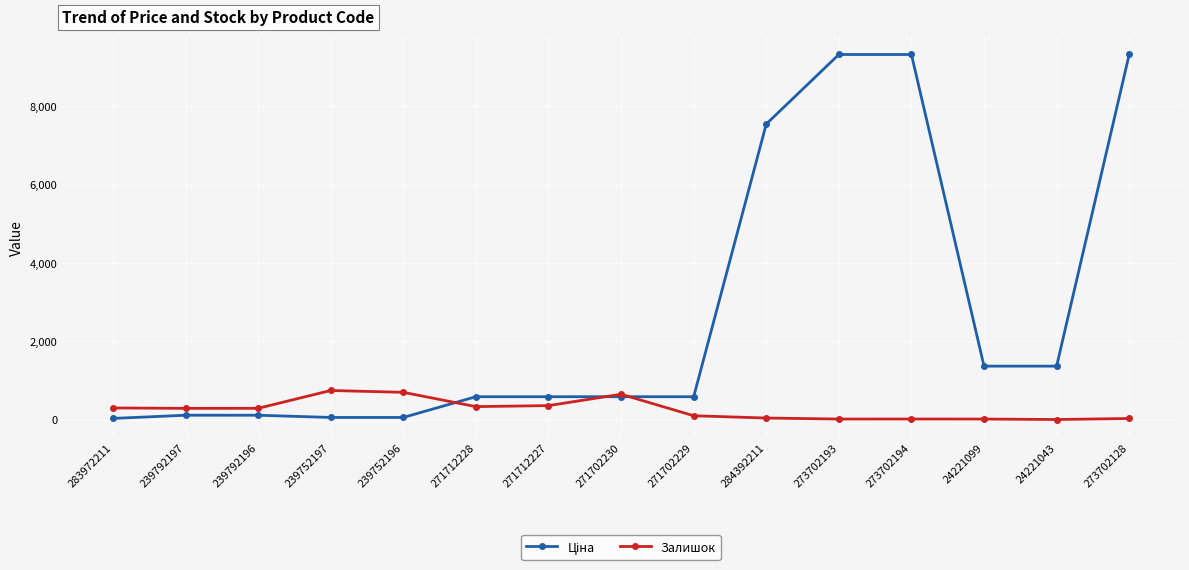

At how many categories does at least one series exceed 6484?

4